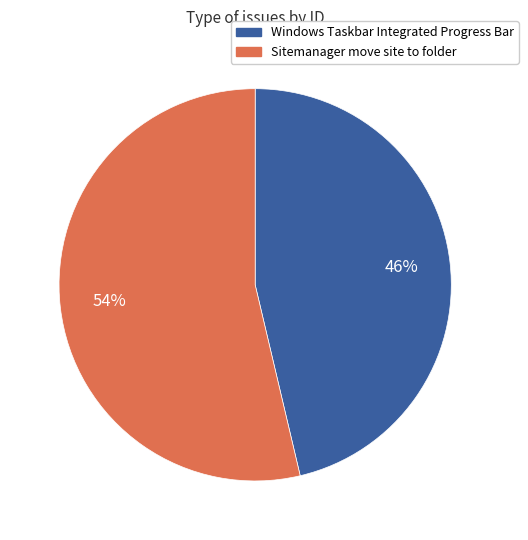

Rank the categories by value from highest to lowest.

Sitemanager move site to folder, Windows Taskbar Integrated Progress Bar